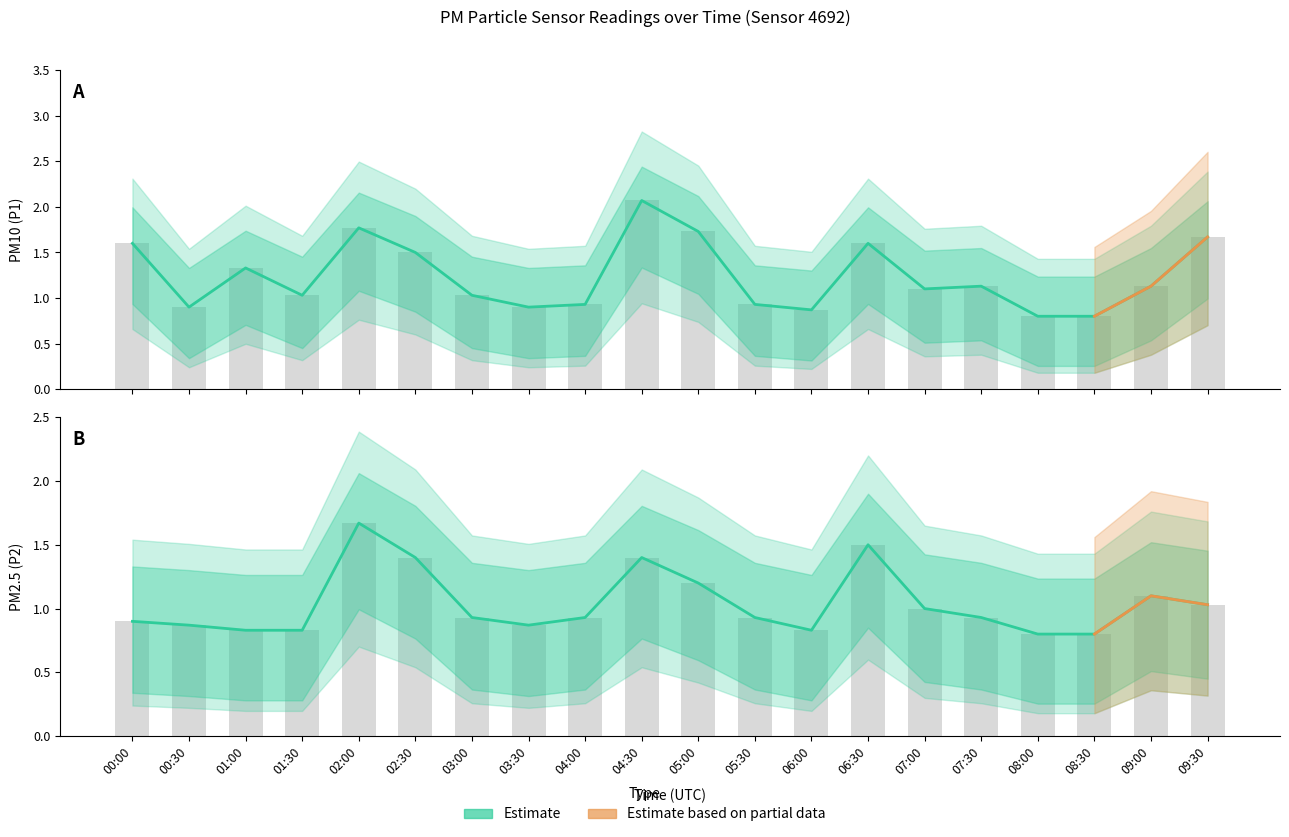

List the series in order of their overall mean, highest first.

P1, P2